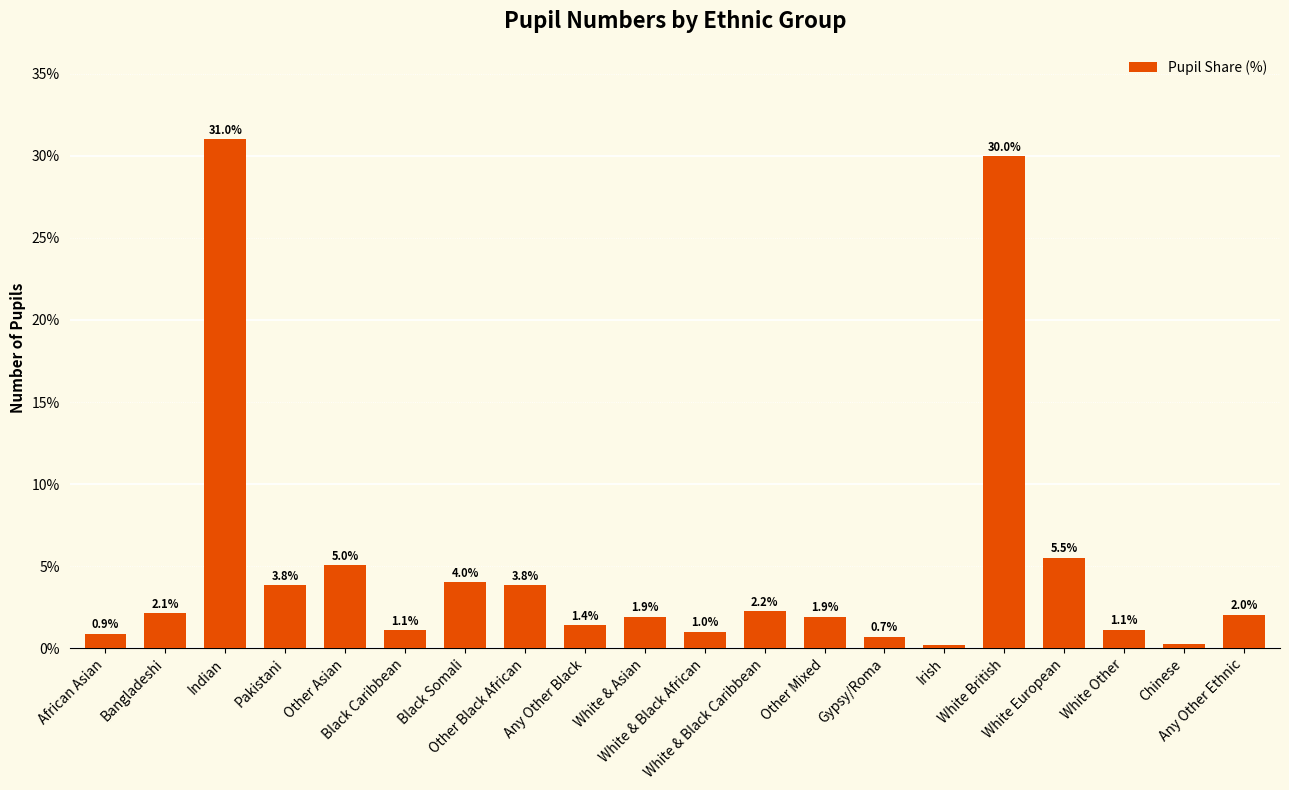

Which category has the highest value across all series?

Indian